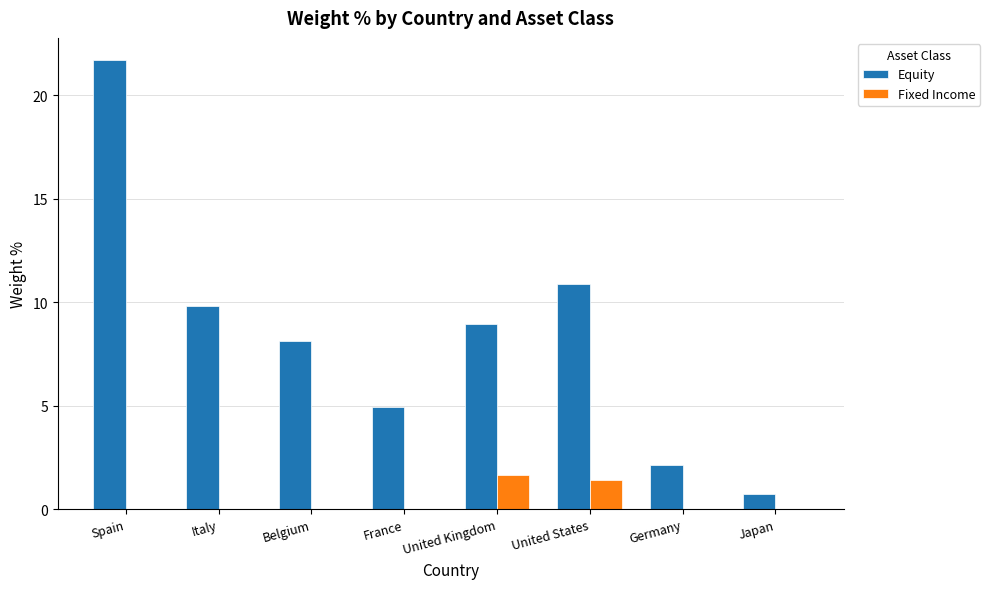

Is the value of Equity at Spain greater than the value of Fixed Income at Spain?

Yes